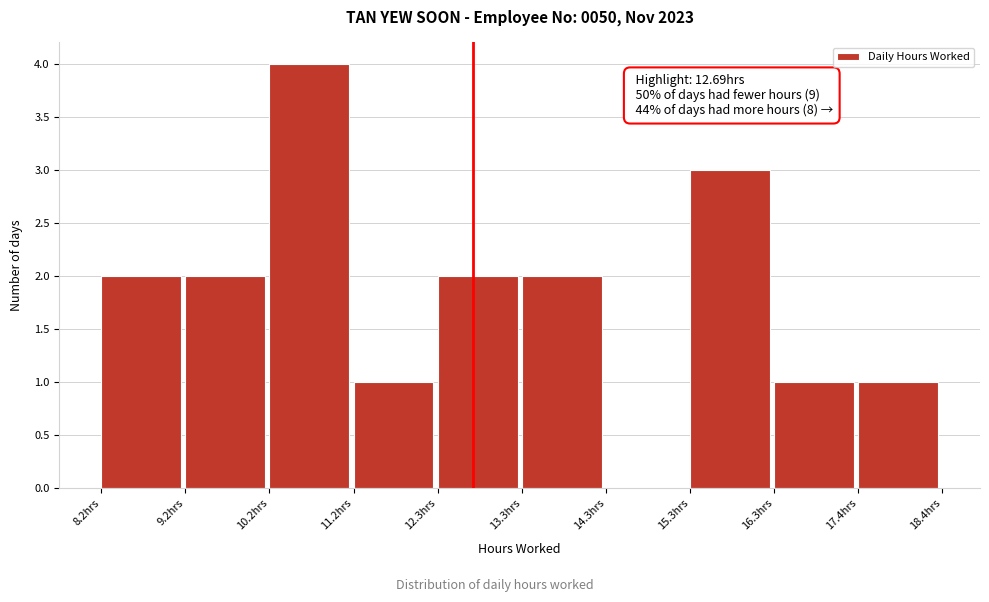

Over which range of the x-axis is the bar tallest?

10.2 to 11.2